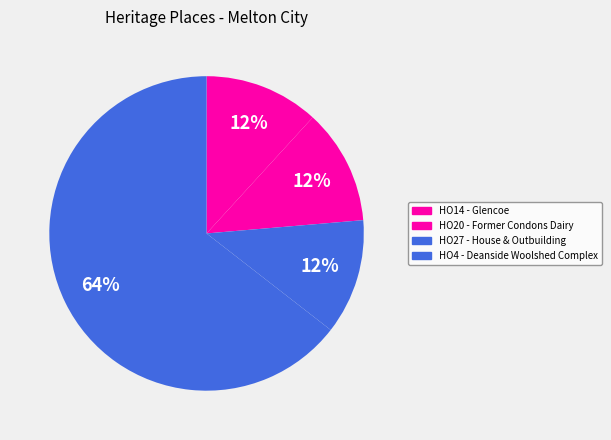

How much of the chart is everything except HO4 - Deanside Woolshed Complex?

35.5%